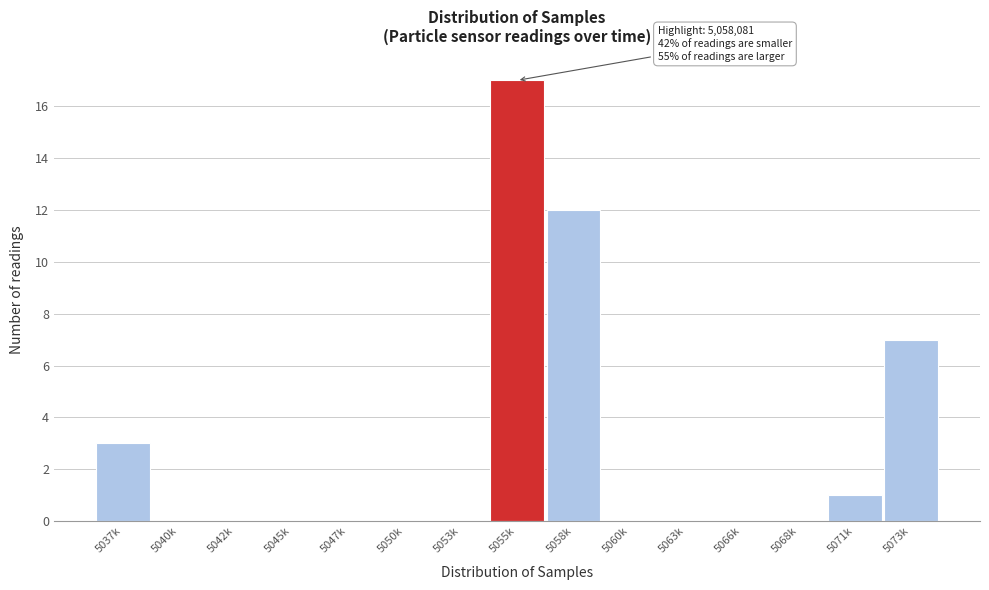

Reading right to left, list all the values displayed in this chart.

5073k=7	5071k=1	5068k=0	5066k=0	5063k=0	5060k=0	5058k=12	5055k=17	5053k=0	5050k=0	5047k=0	5045k=0	5042k=0	5040k=0	5037k=3